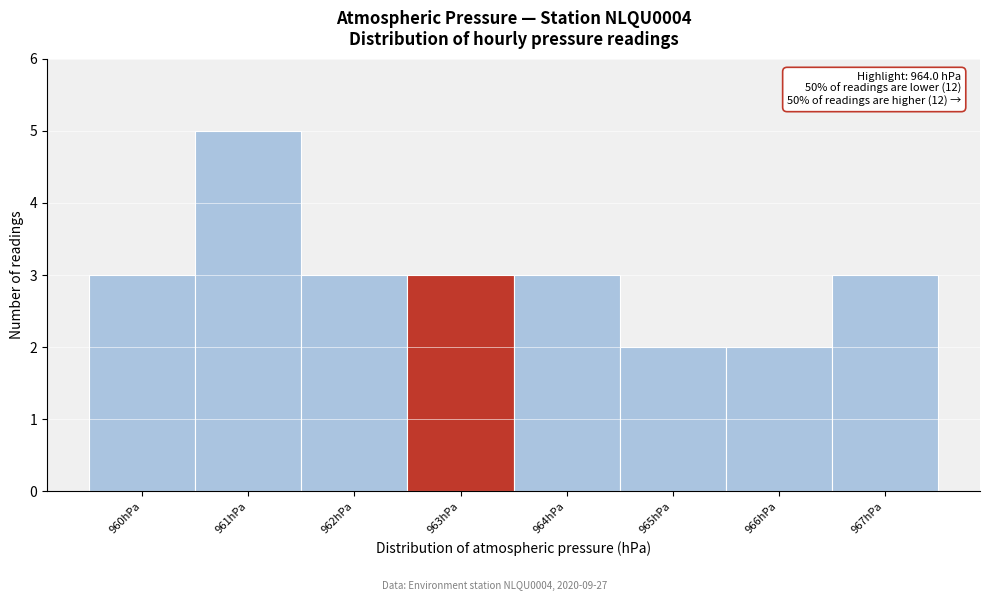

Reading left to right, list all the values displayed in this chart.

960hPa=3	961hPa=5	962hPa=3	963hPa=3	964hPa=3	965hPa=2	966hPa=2	967hPa=3